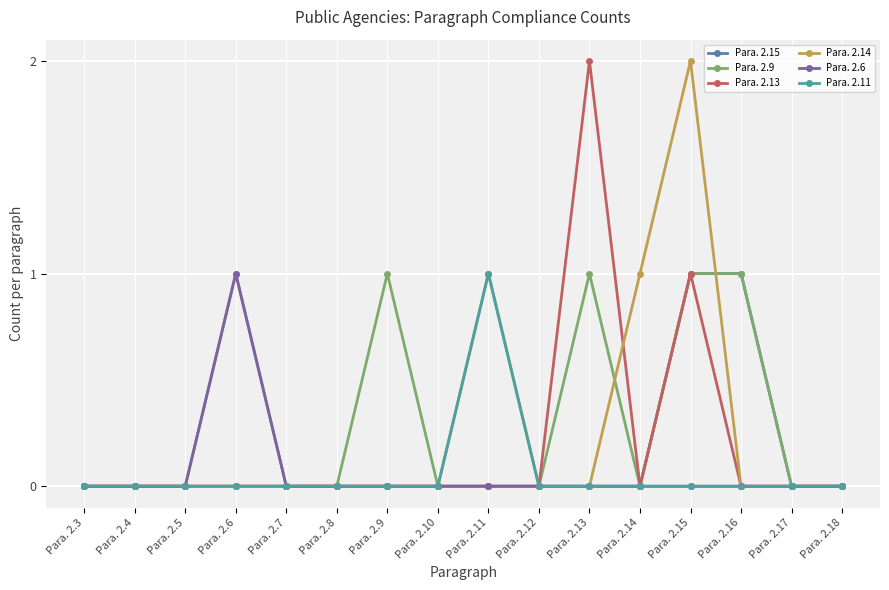

Where is the first local maximum for Para. 2.11?

Para. 2.11